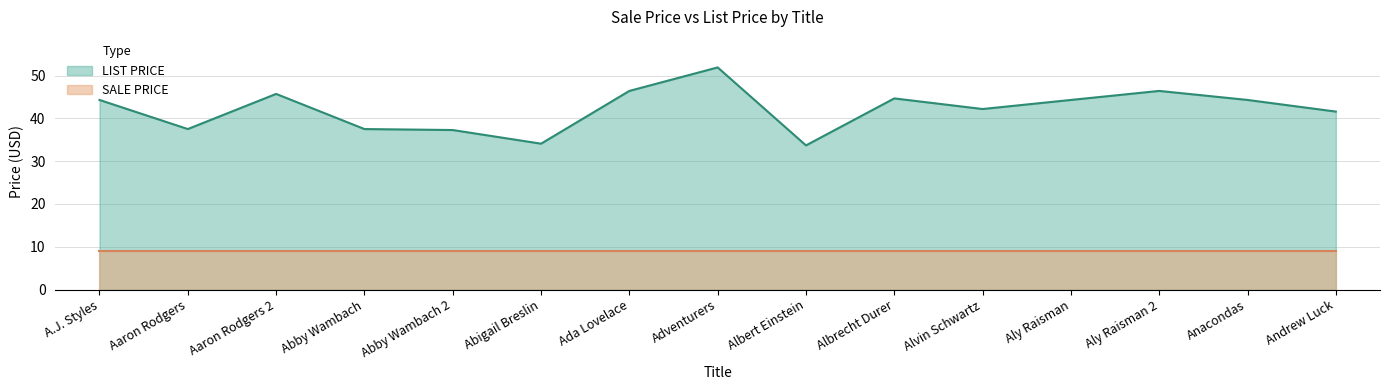

List the labels in order of value, smallest first.

Albert Einstein, Abigail Breslin, Abby Wambach 2, Aaron Rodgers, Abby Wambach, Andrew Luck, Alvin Schwartz, A.J. Styles, Aly Raisman, Anacondas, Albrecht Durer, Aaron Rodgers 2, Ada Lovelace, Aly Raisman 2, Adventurers